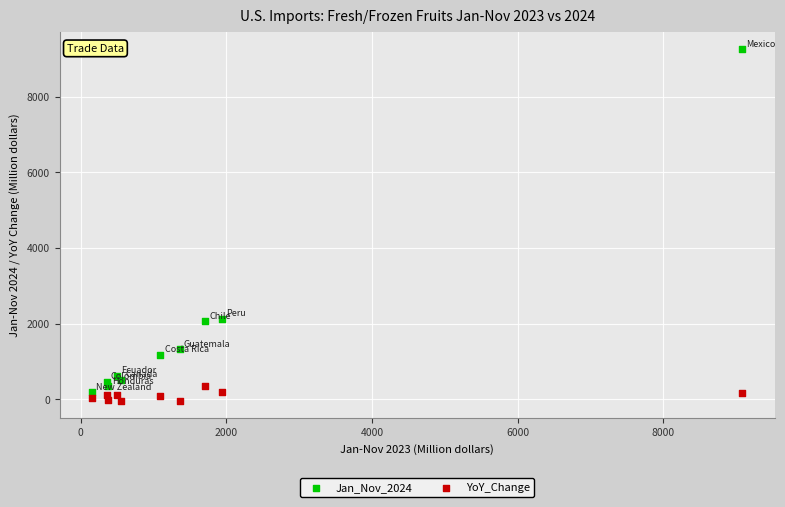

Across all data points, what is the range of X values (max minus min)?

8929.3